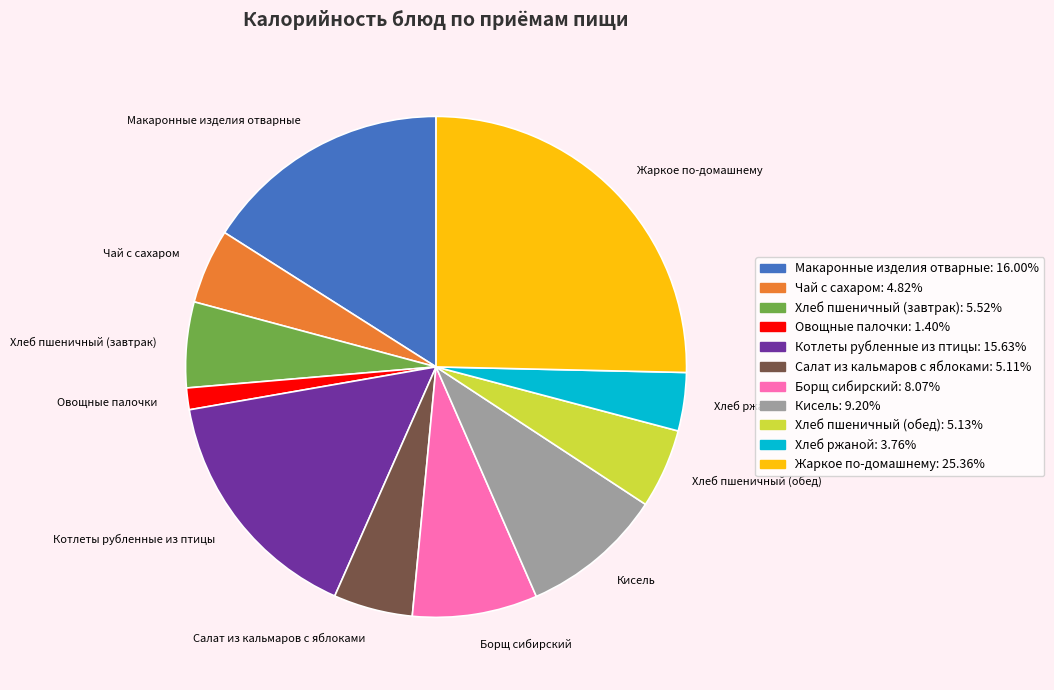

Does any single category account for the majority?

No